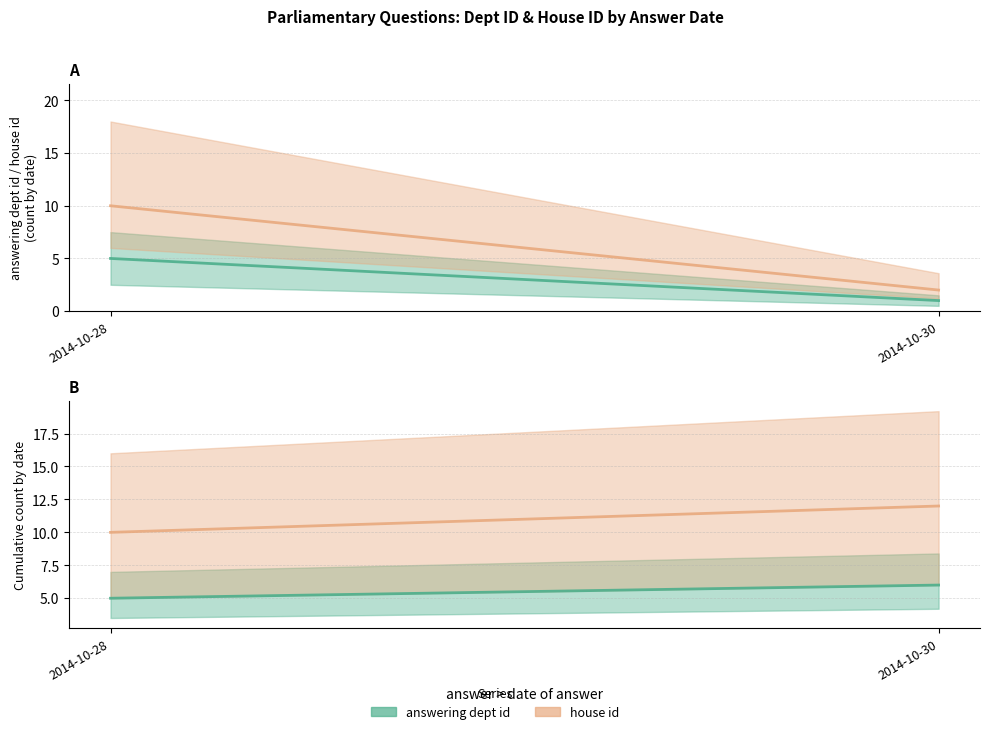

Rank the series at 2014-10-28 from lowest to highest value.

answering dept id, house id